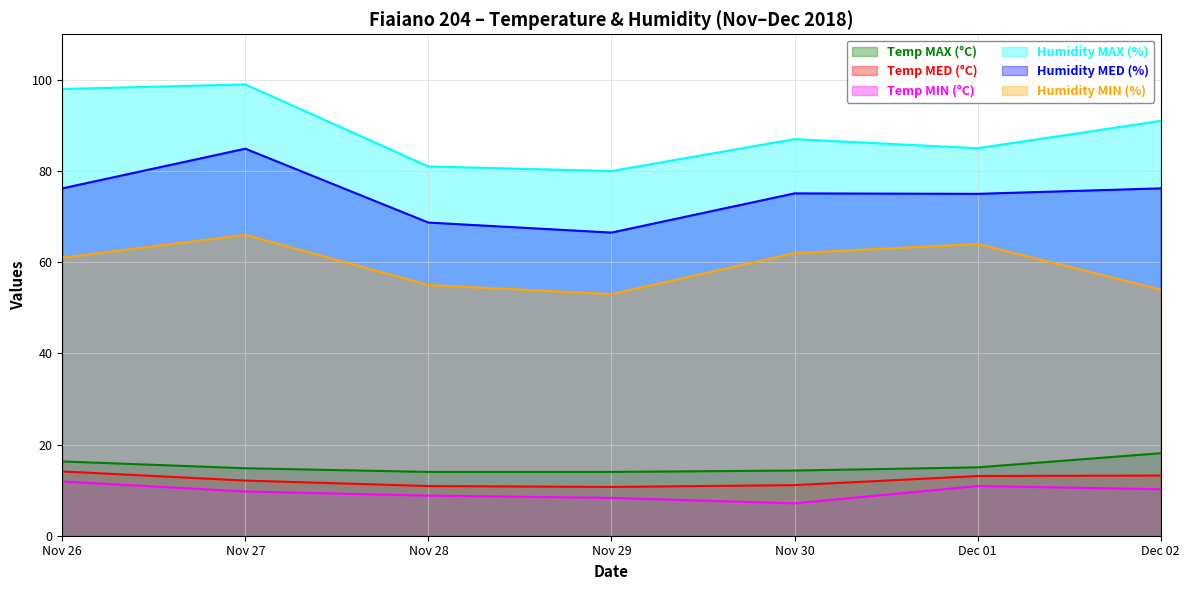

Which series changed the most between Nov 27 and Nov 29?

Humidity MAX (%)